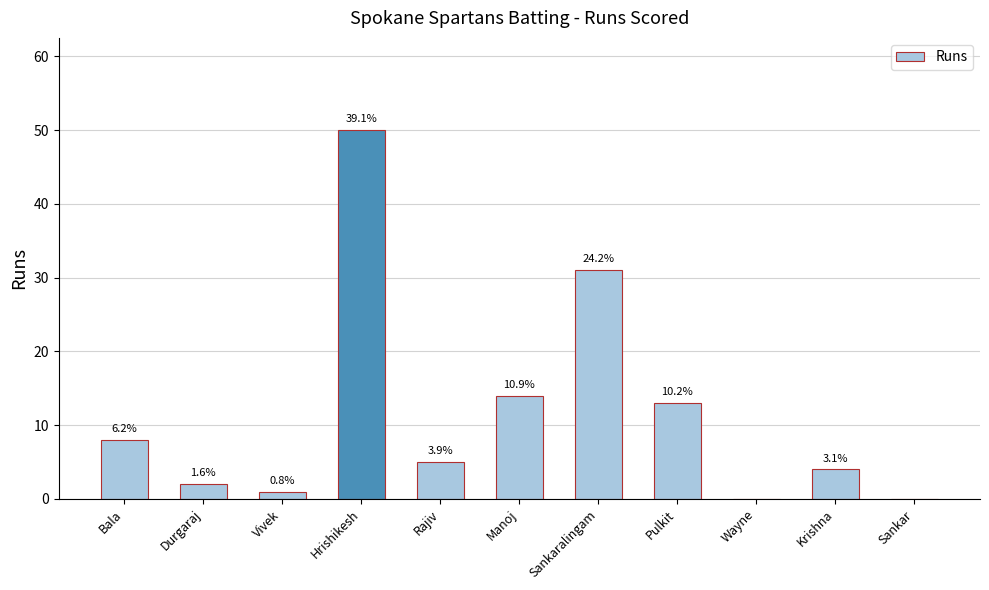

The value at Hrishikesh is 78. True or false?

False